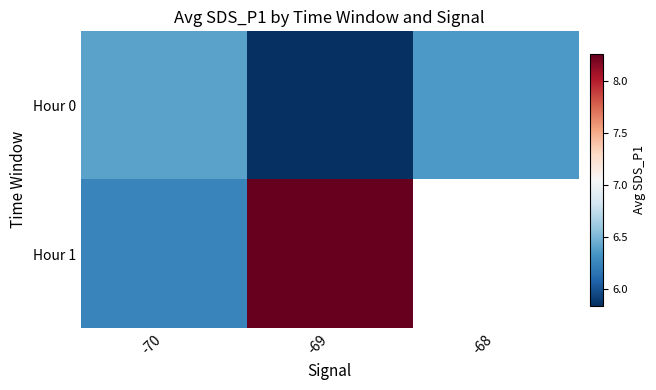

List the series in order of their peak value, highest first.

Hour 1, Hour 0